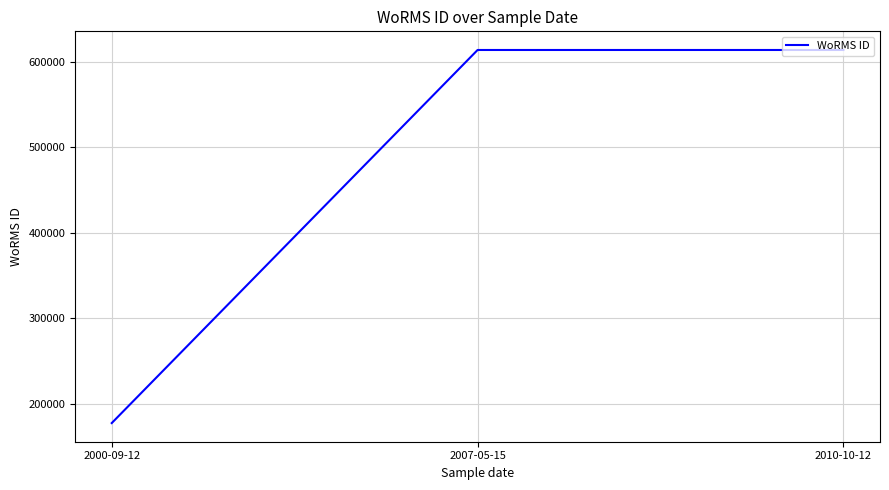

Reading right to left, list all the values displayed in this chart.

2010-10-12=613596	2007-05-15=613596	2000-09-12=177592